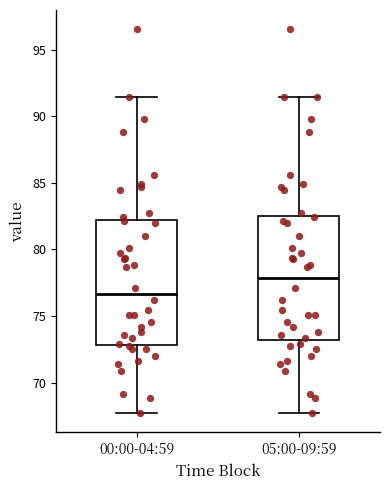

Which box has the lowest median line?

00:00-04:59